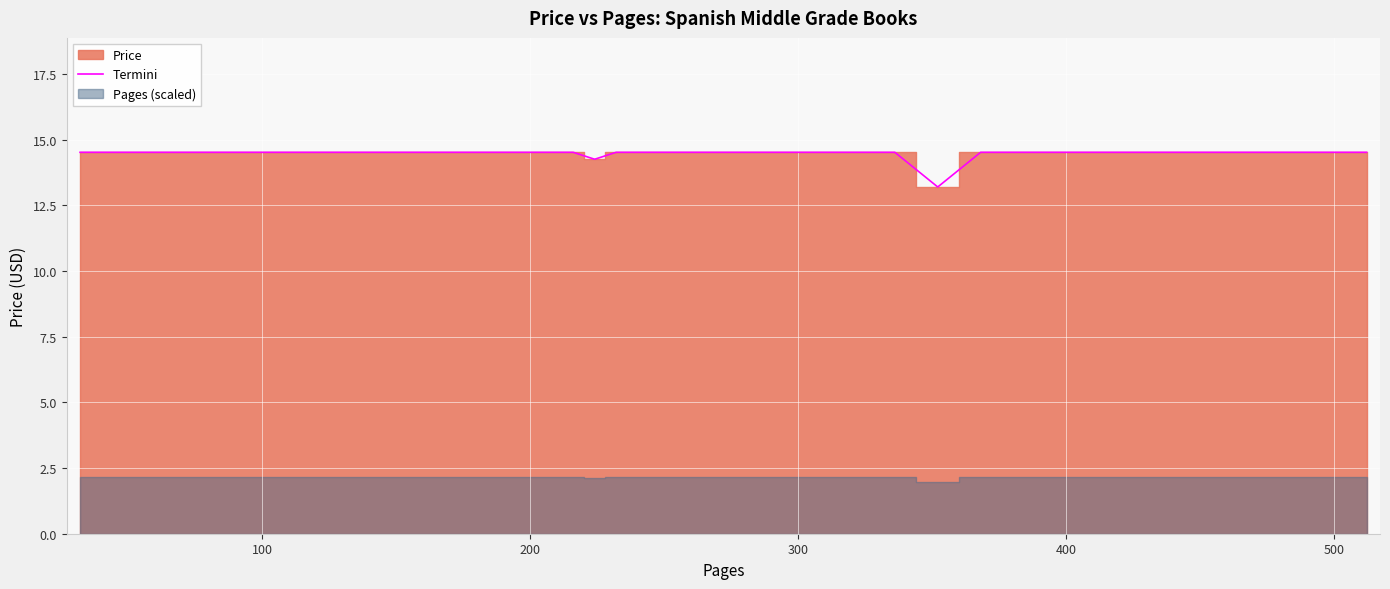

True or false: the data shows 7.0 at 400.

False